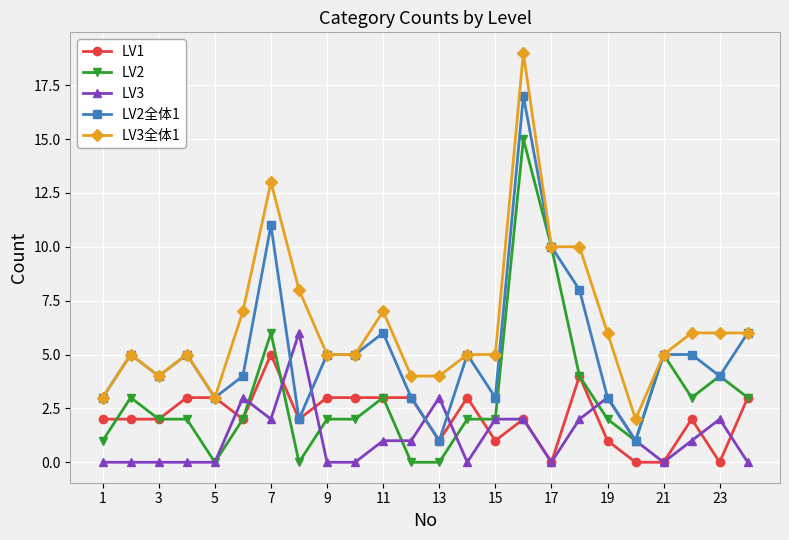

Which series has the widest spread of values?

LV3全体1